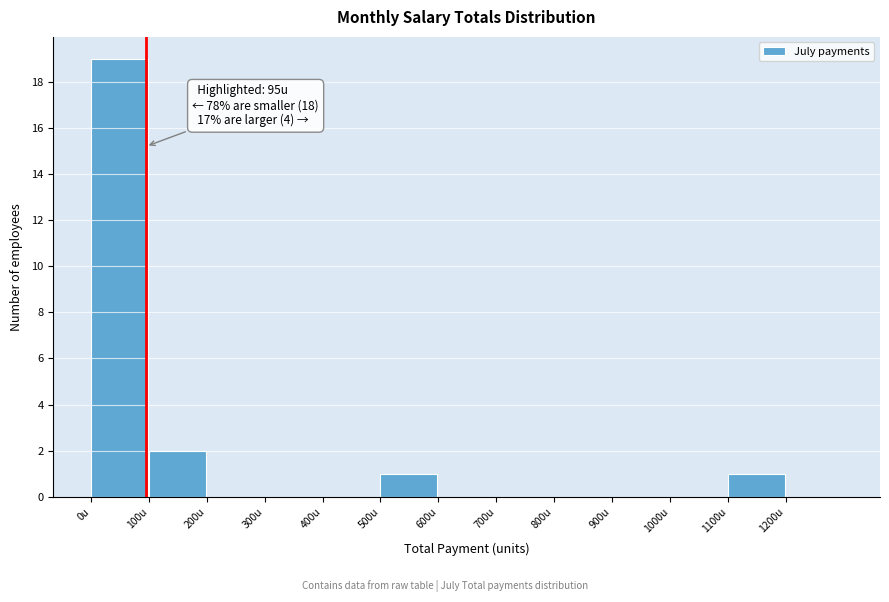

Which range on the x-axis has the tallest bar?

0 to 100